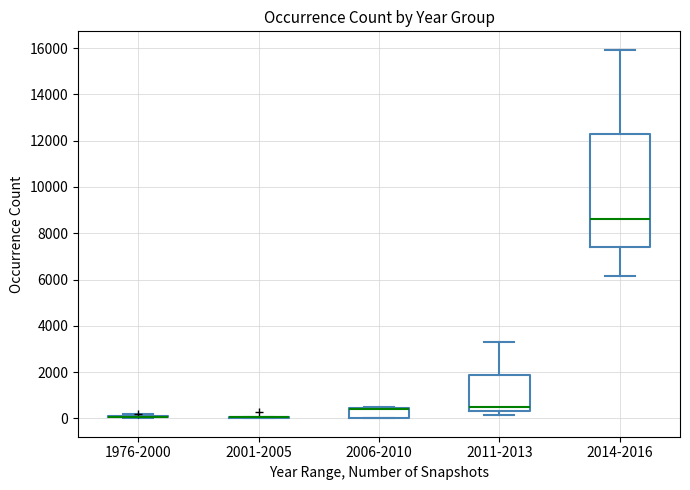

Which box is the tallest, from its lower edge to its upper edge?

2014-2016